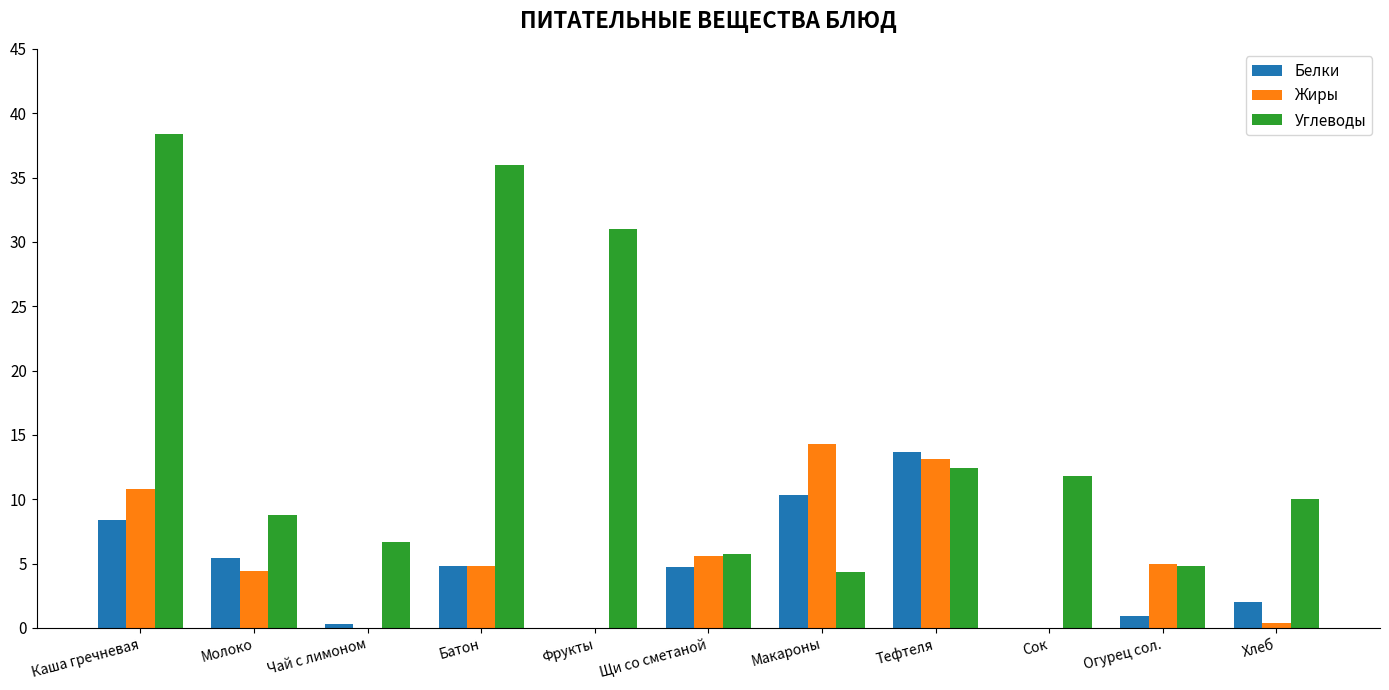

Is the value of Белки at Фрукты greater than the value of Углеводы at Батон?

No